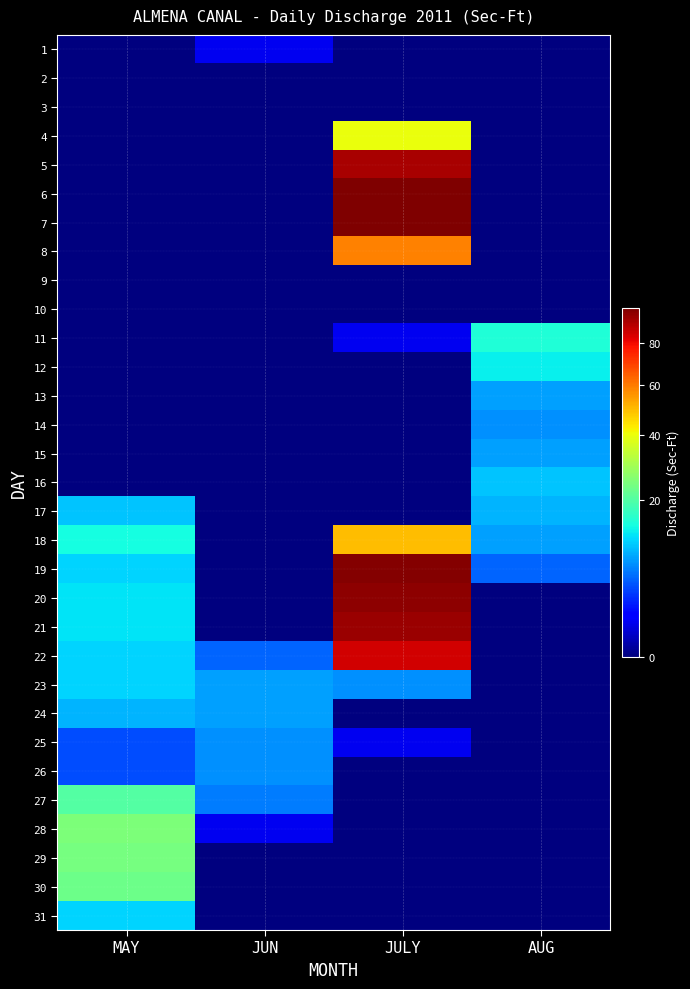

Count the number of categories in the chart.

4